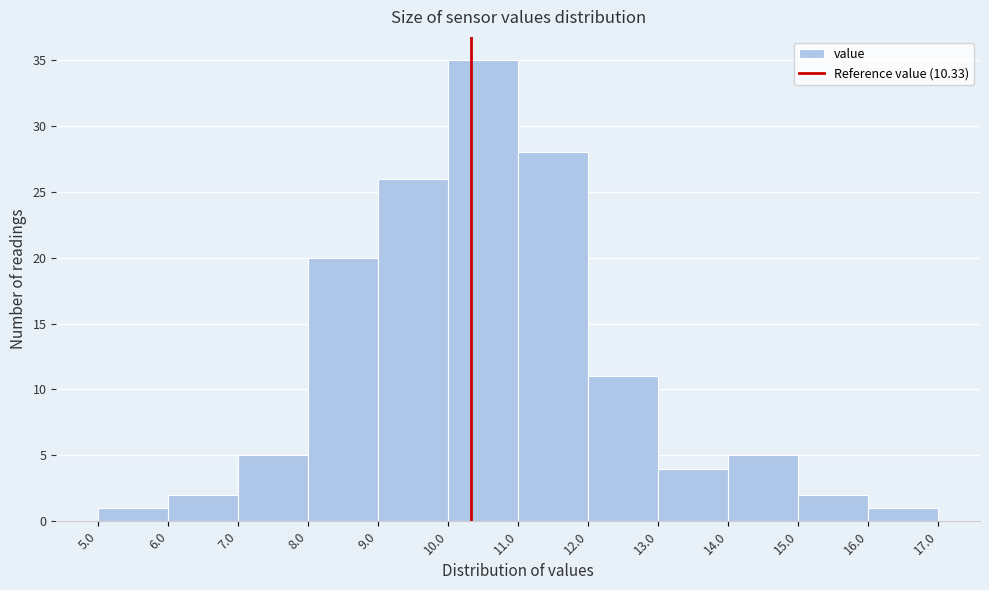

Reading left to right, list every bar in this chart as the range it spans on the x-axis followed by its height. The values are not printed on the chart, so give them approximately, as read against the axis.

5.0 to 6.0: 1
6.0 to 7.0: 2
7.0 to 8.0: 5
8.0 to 9.0: 20
9.0 to 10.0: 26
10.0 to 11.0: 35
11.0 to 12.0: 28
12.0 to 13.0: 11
13.0 to 14.0: 4
14.0 to 15.0: 5
15.0 to 16.0: 2
16.0 to 17.0: 1